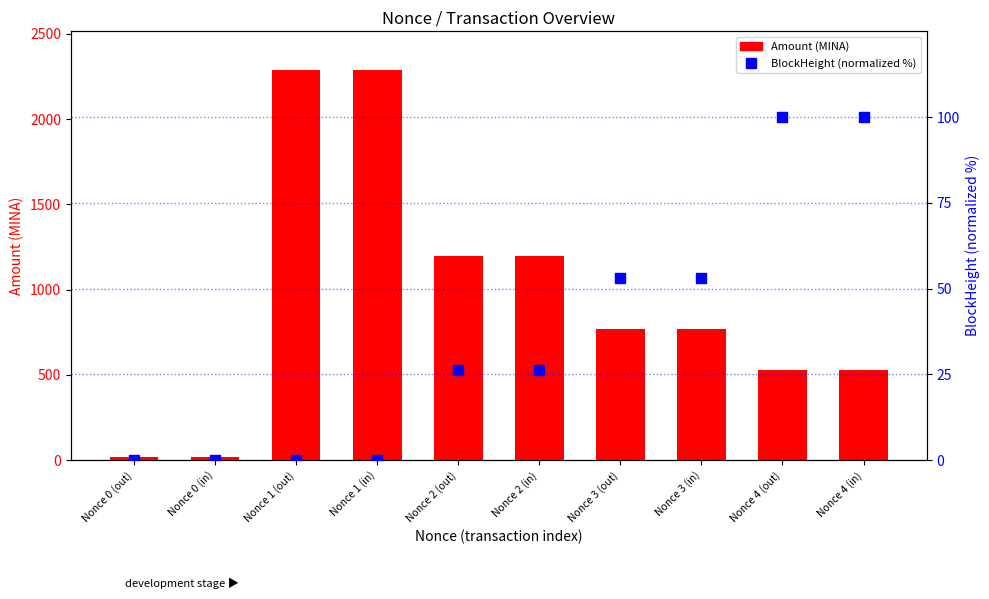

At which category is the sum across all series the highest?

Nonce 1 (out)